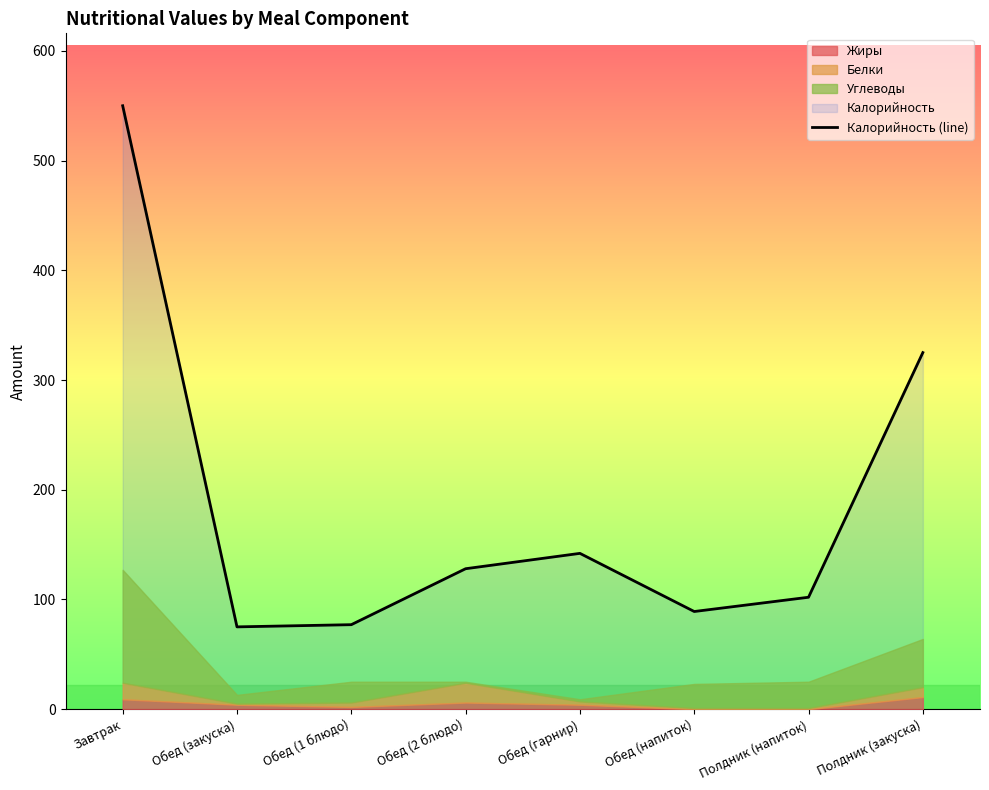

The value at Завтрак is 550. True or false?

True